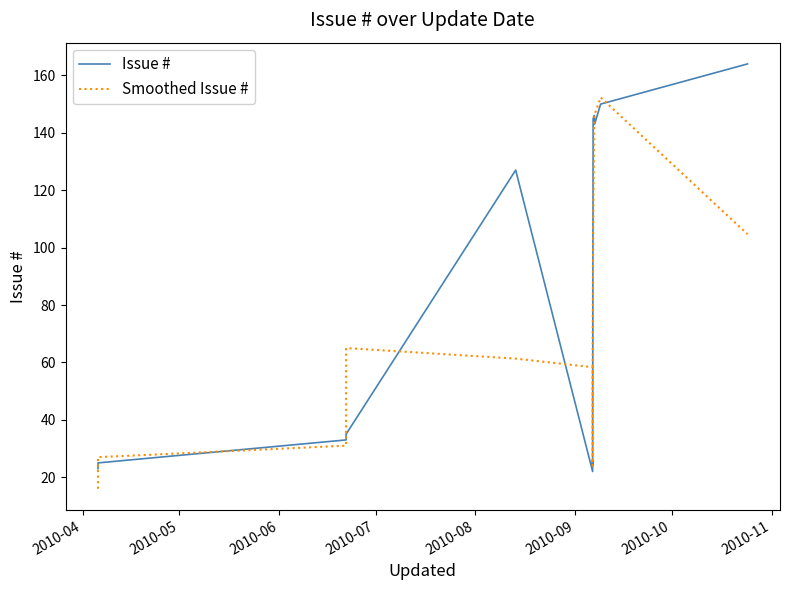

Is the value of Smoothed Issue # at 2010-09 greater than the value of Issue # at 9?

No